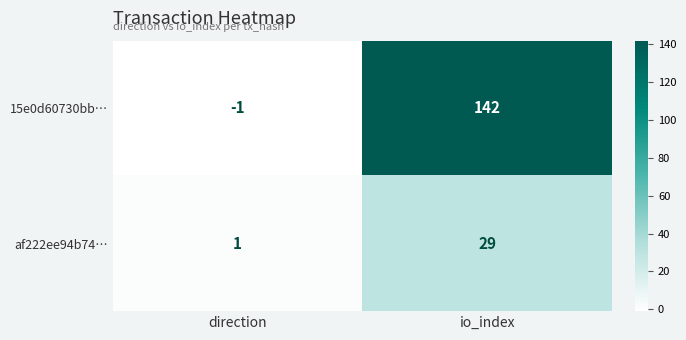

At which label does 15e0d60730bb… reach its peak?

io_index